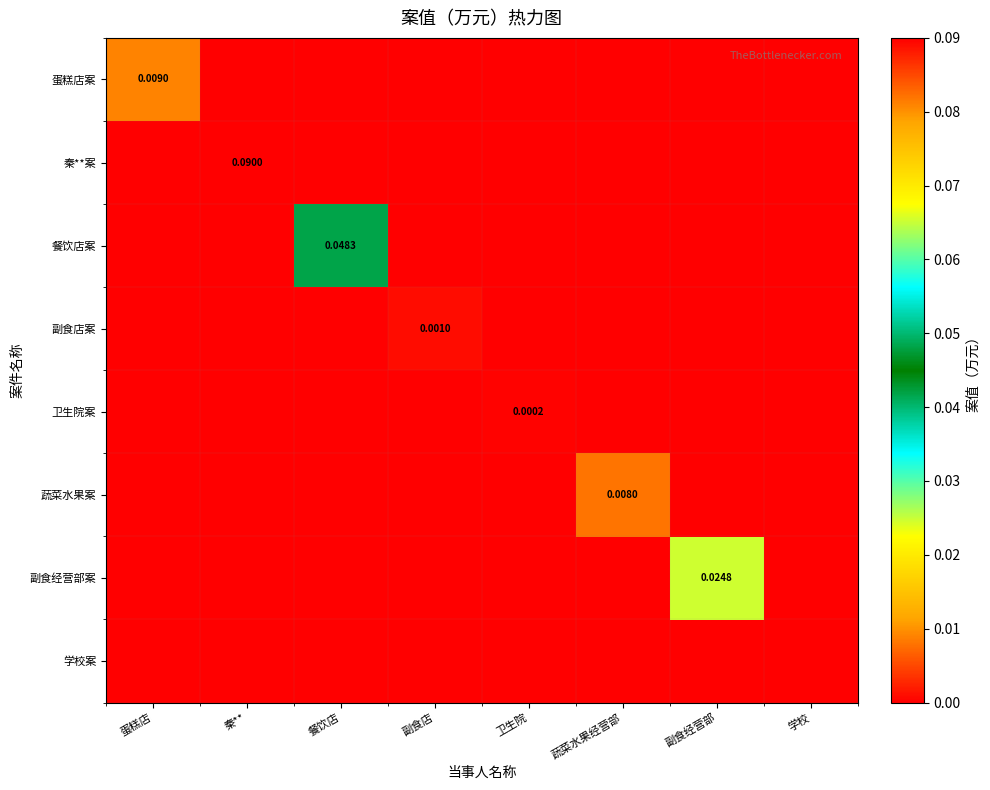

At which label does 蔬菜水果案 reach its peak?

蔬菜水果经营部